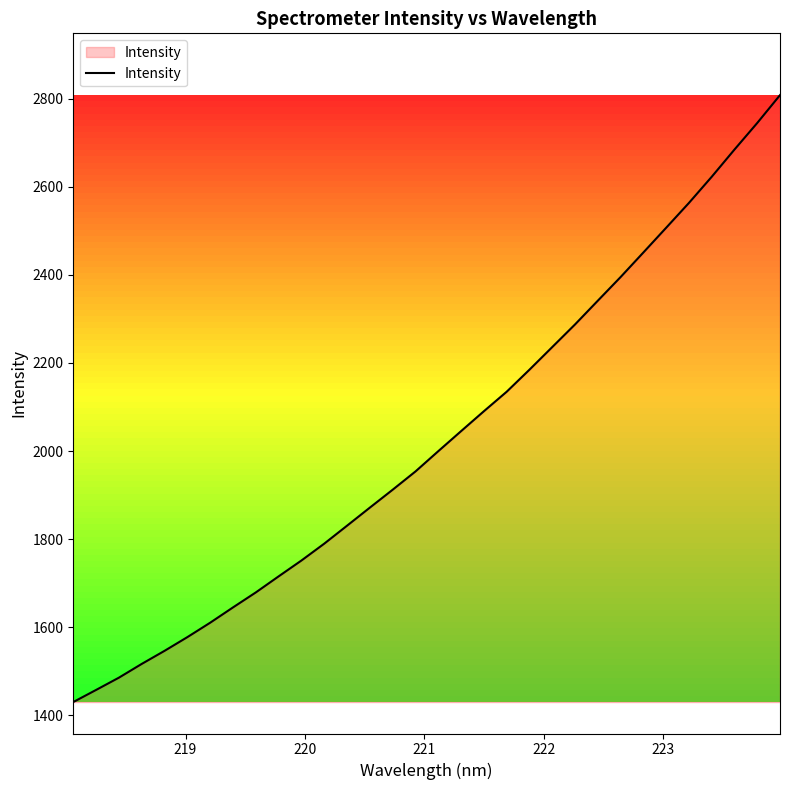

What is the difference between the maximum and minimum values?

1378.8